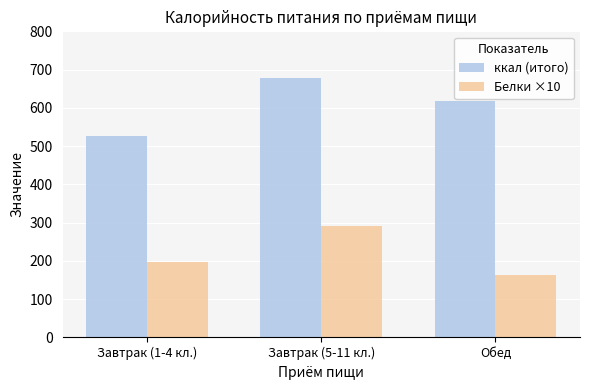

What is the average value of the Белки ×10 series?

216.7